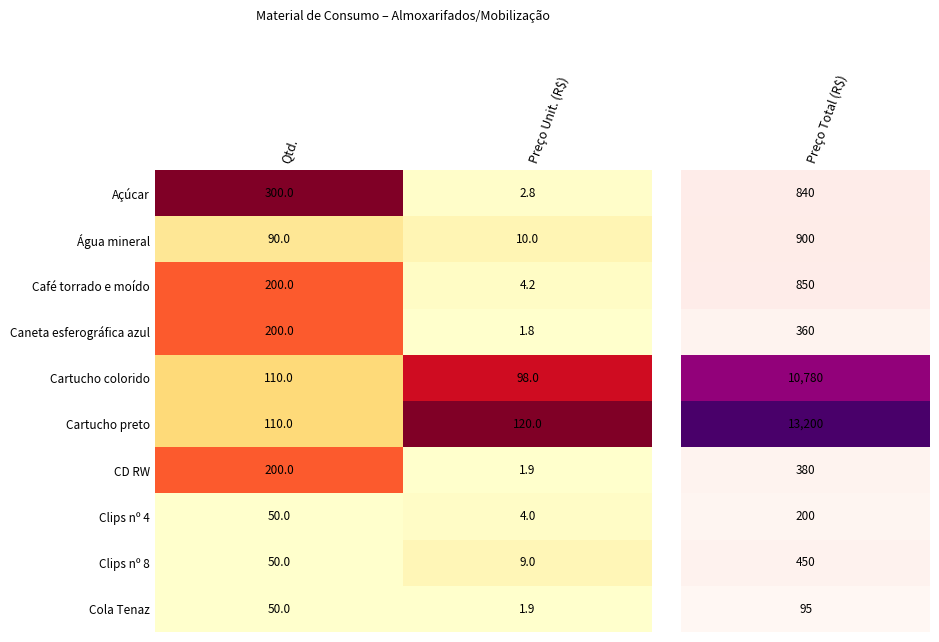

What is the sum of all Água mineral values?

100.0